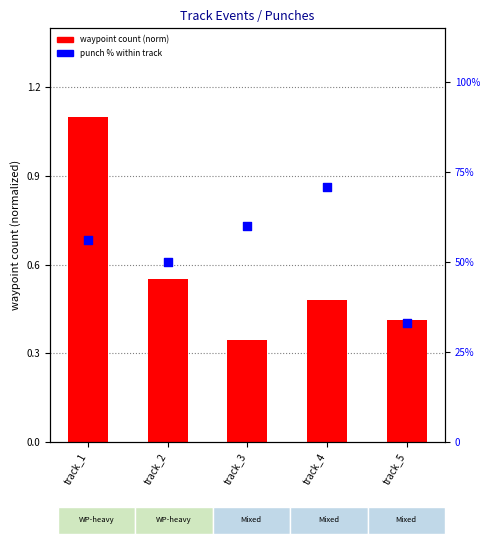

What are all the series names shown in the legend?

waypoint count (norm), punch %